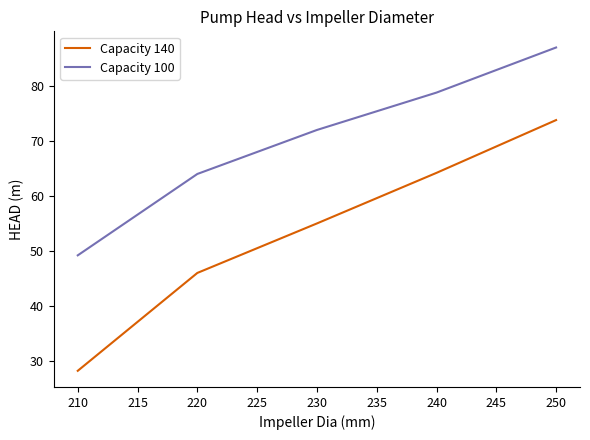

What is the minimum value shown in the chart?

28.2